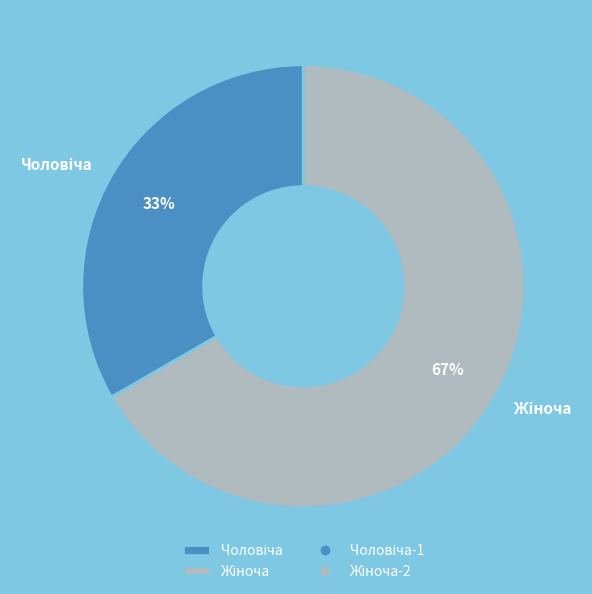

To the nearest percent, what is the average slice percentage?

50%